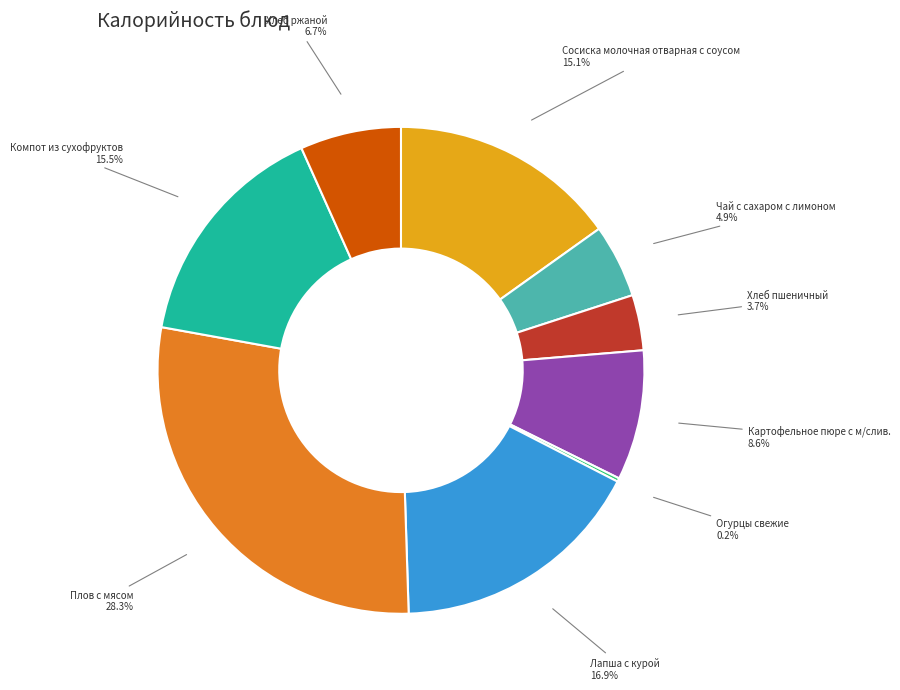

Which category has the biggest portion of the pie?

Плов с мясом